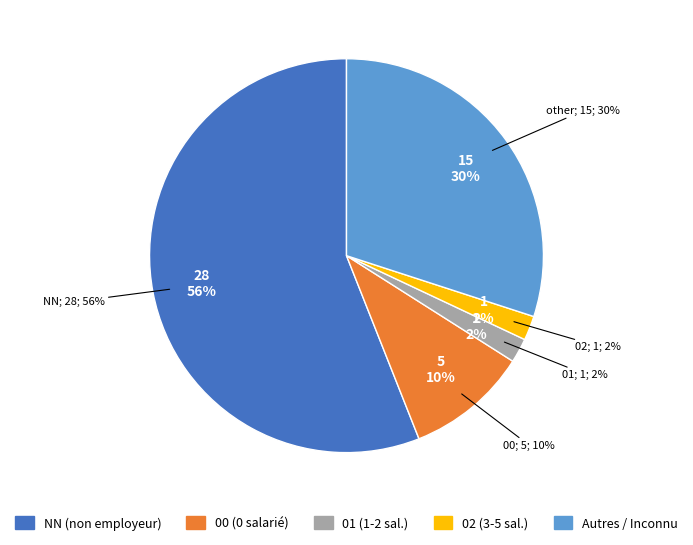

To the nearest percent, what is the average slice percentage?

20%